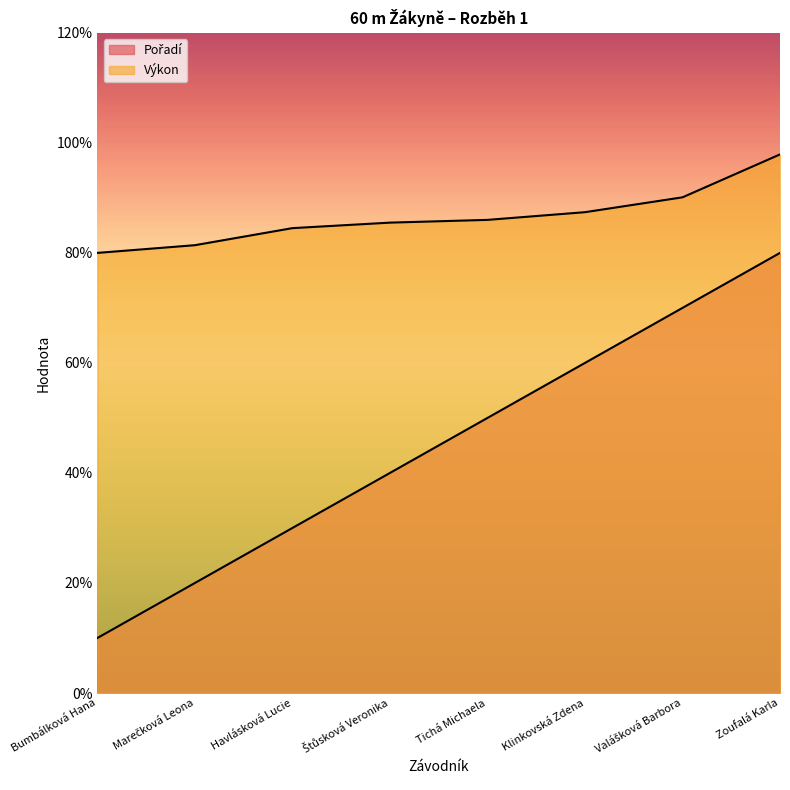

What is the minimum value for Výkon?

8.0